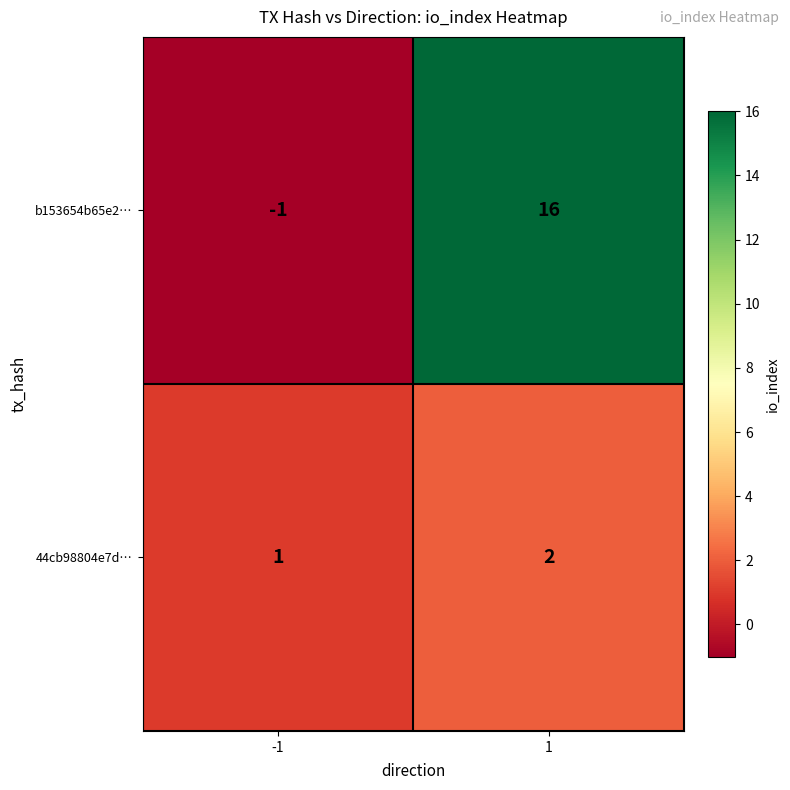

Which category has the highest value across all series?

1